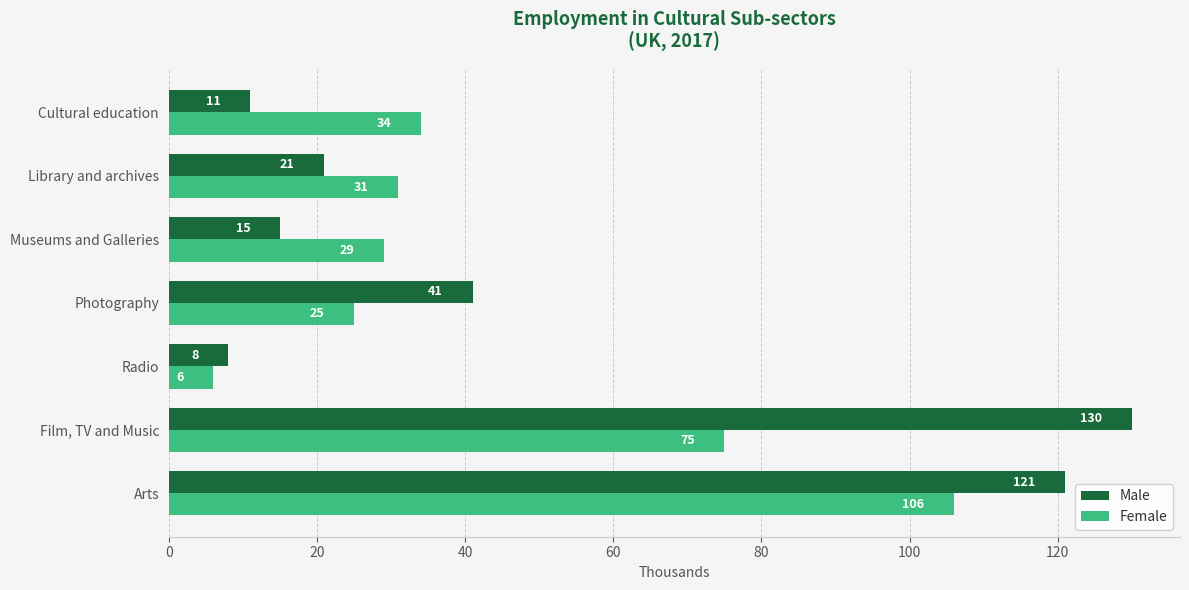

Which series changed the most between Arts and Radio?

Male